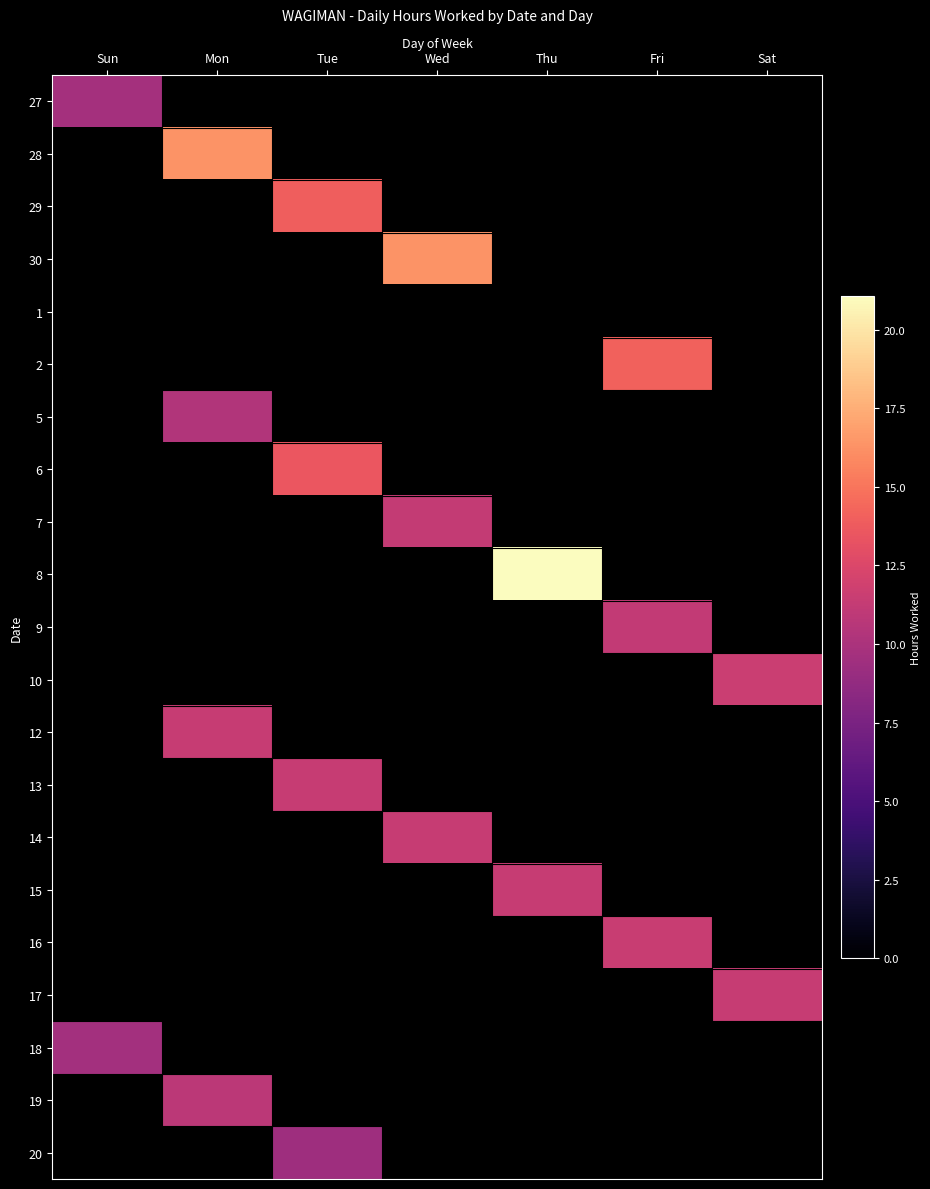

At Sun, list the series in order from smallest to largest.

28, 29, 30, 1, 2, 5, 6, 7, 8, 9, 10, 12, 13, 14, 15, 16, 17, 19, 20, 18, 27